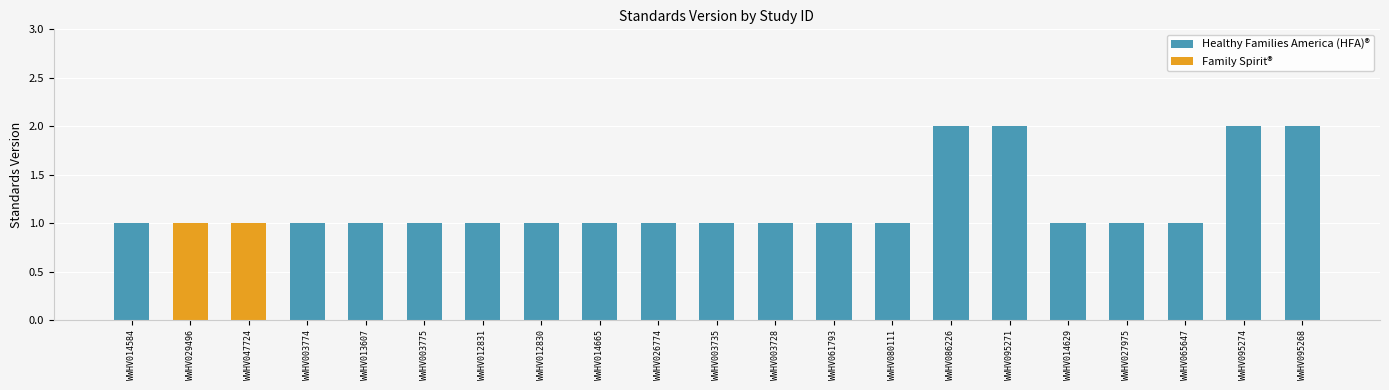

The chart shows a value of 2 at WWHV061793. True or false?

False